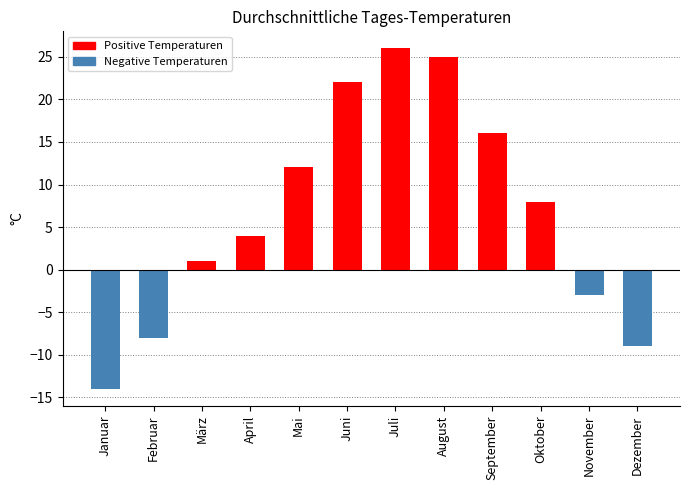

Which category has the lowest value across all series?

Januar